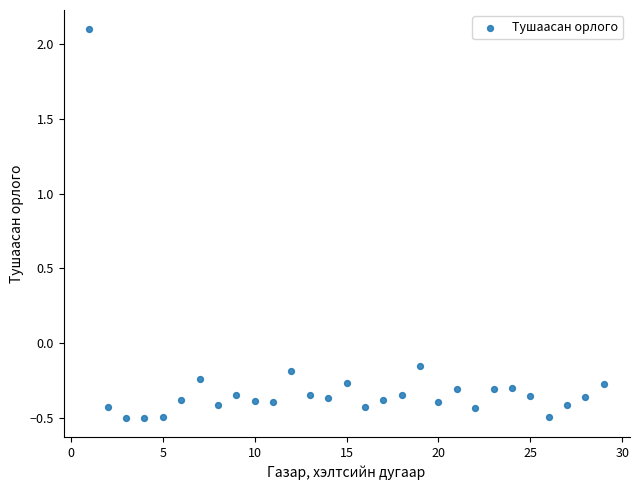

What is the range of Y values (max minus min)?

2.6